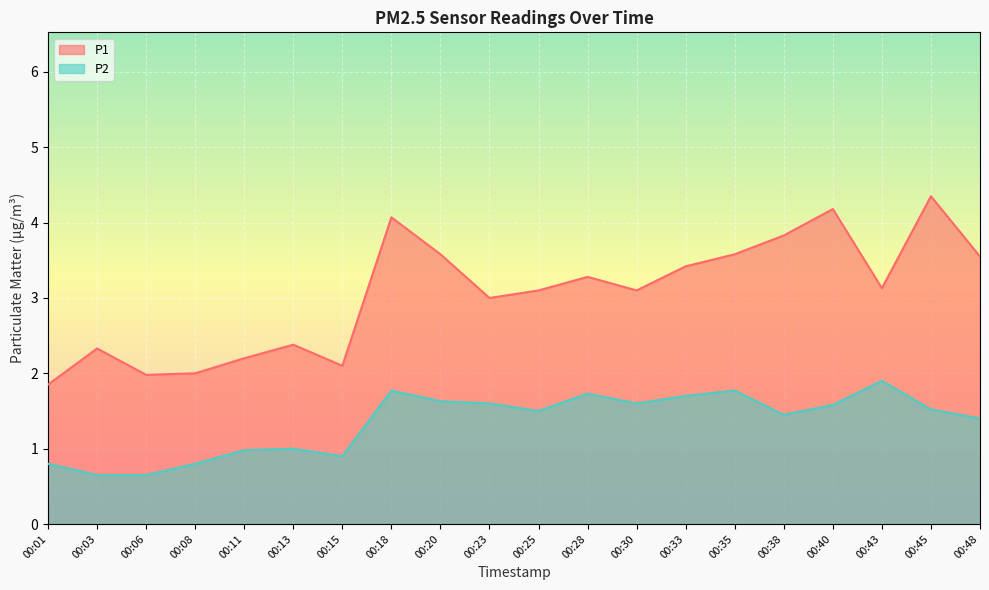

What is the difference between the P1 values at 00:11 and 00:30?

0.9